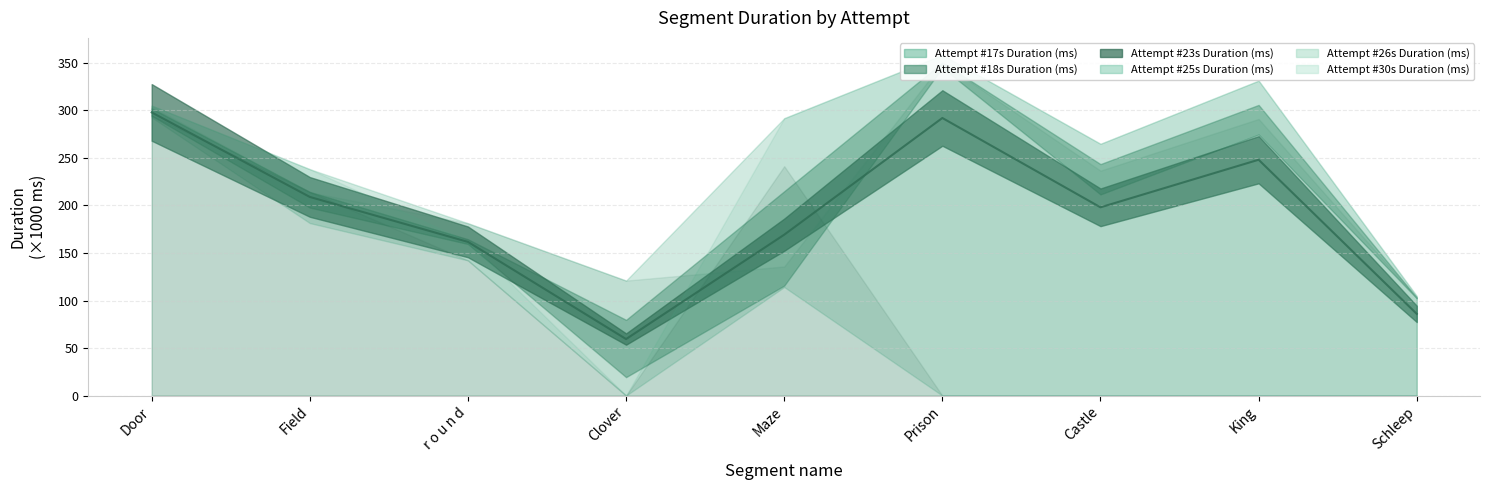

Which label corresponds to the smallest value in the chart?

Clover